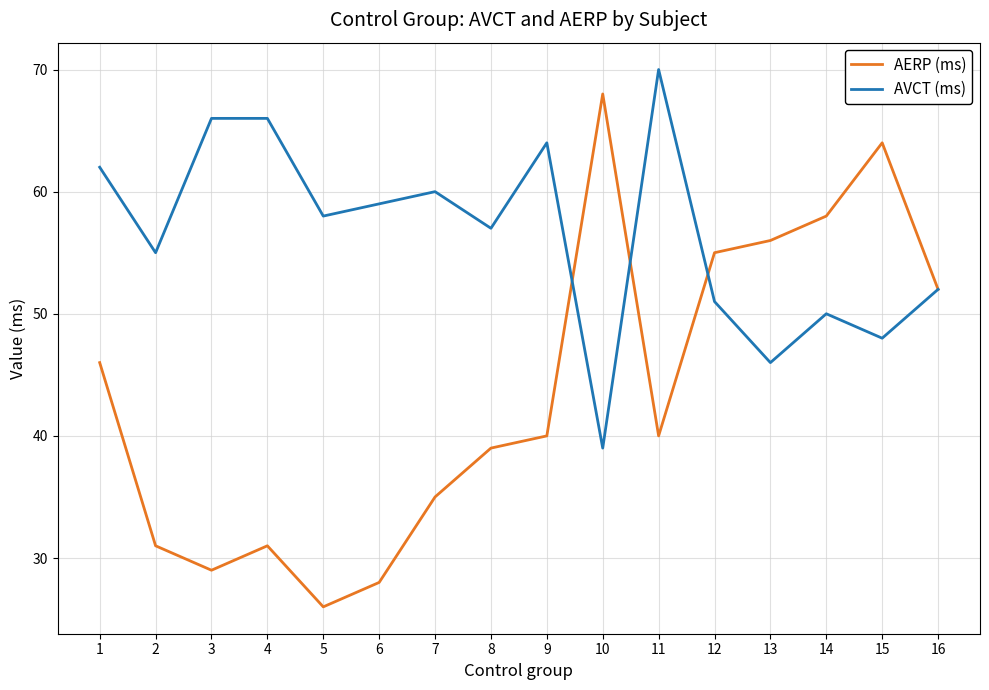

Is this an area chart (filled region under the line)?

No